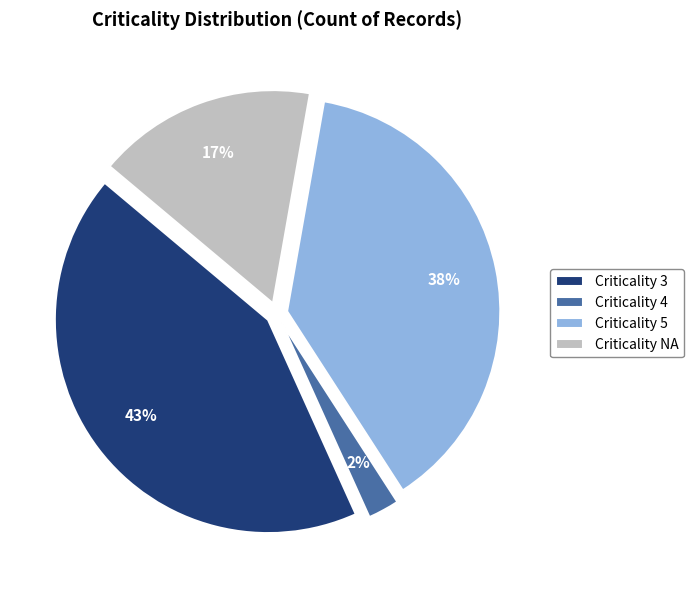

Is there a majority slice in this chart?

No